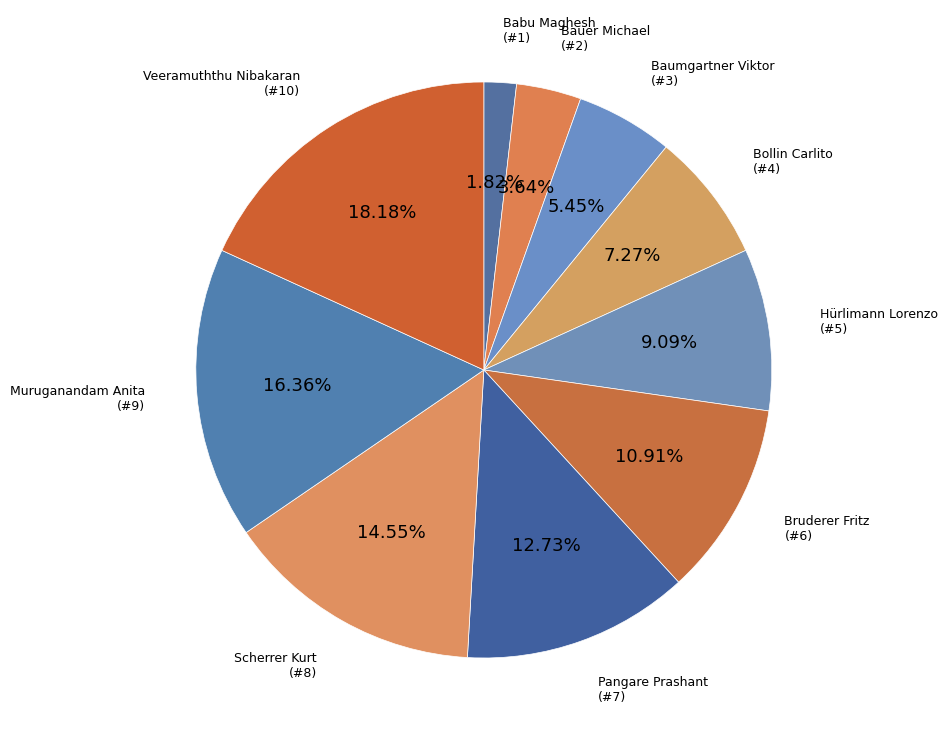

Is there a majority slice in this chart?

No